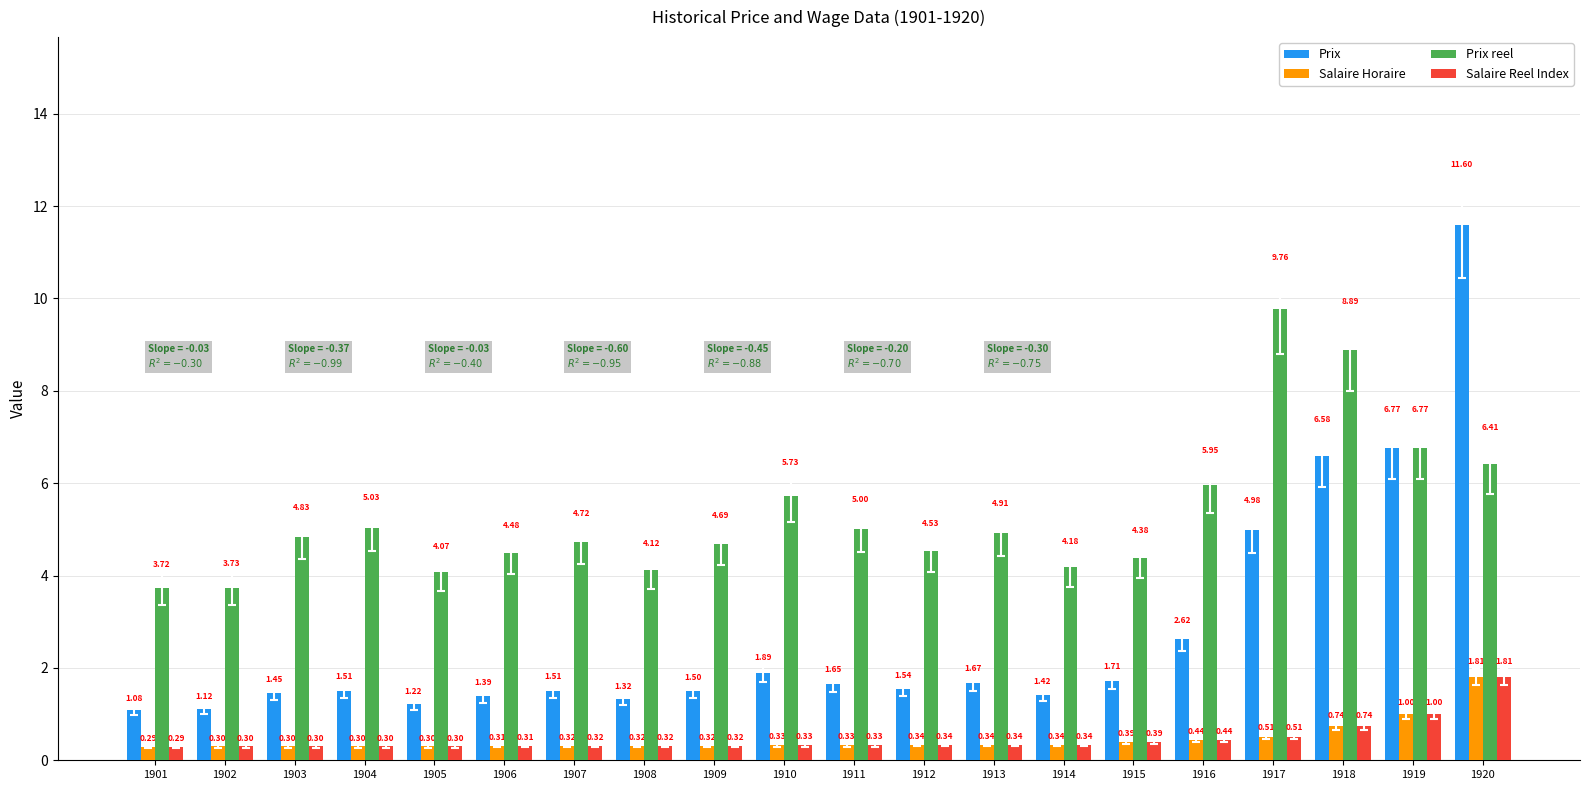

Which series has the largest total across all categories?

Prix reel